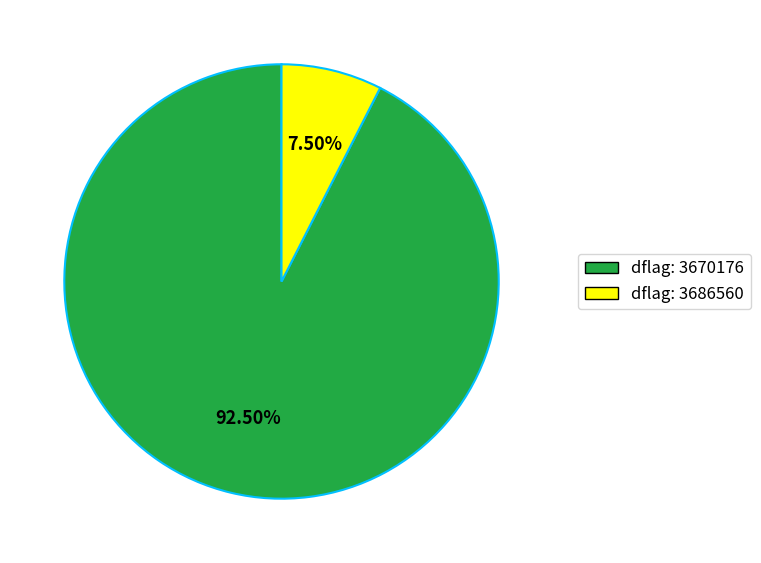

Is there any slice that represents more than half of the pie?

Yes